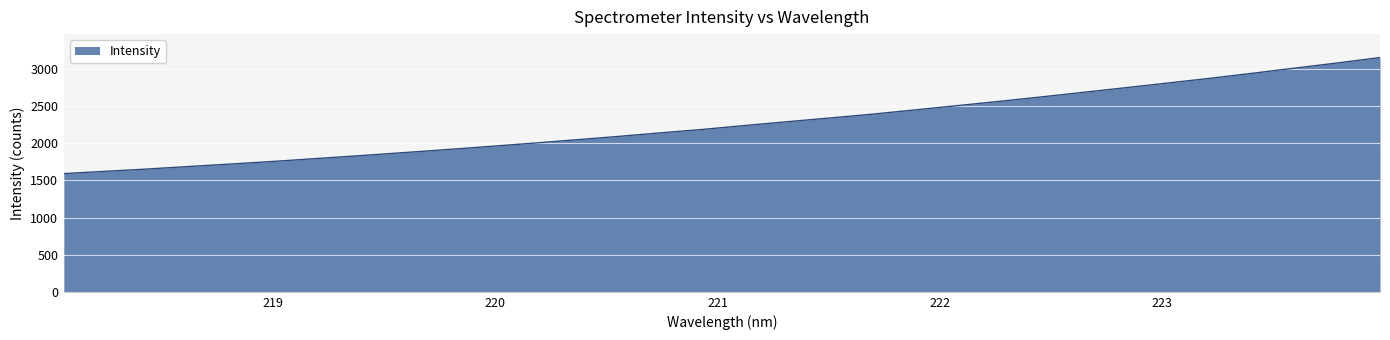

What is the difference between the maximum and minimum values?

1561.6